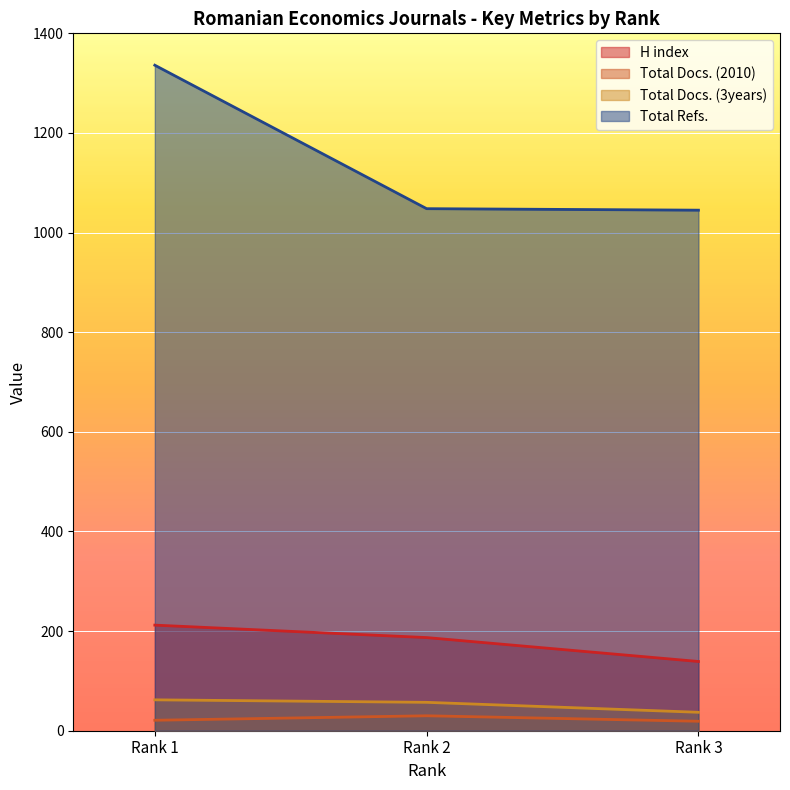

What is the total value across all series at Rank 2?

1322